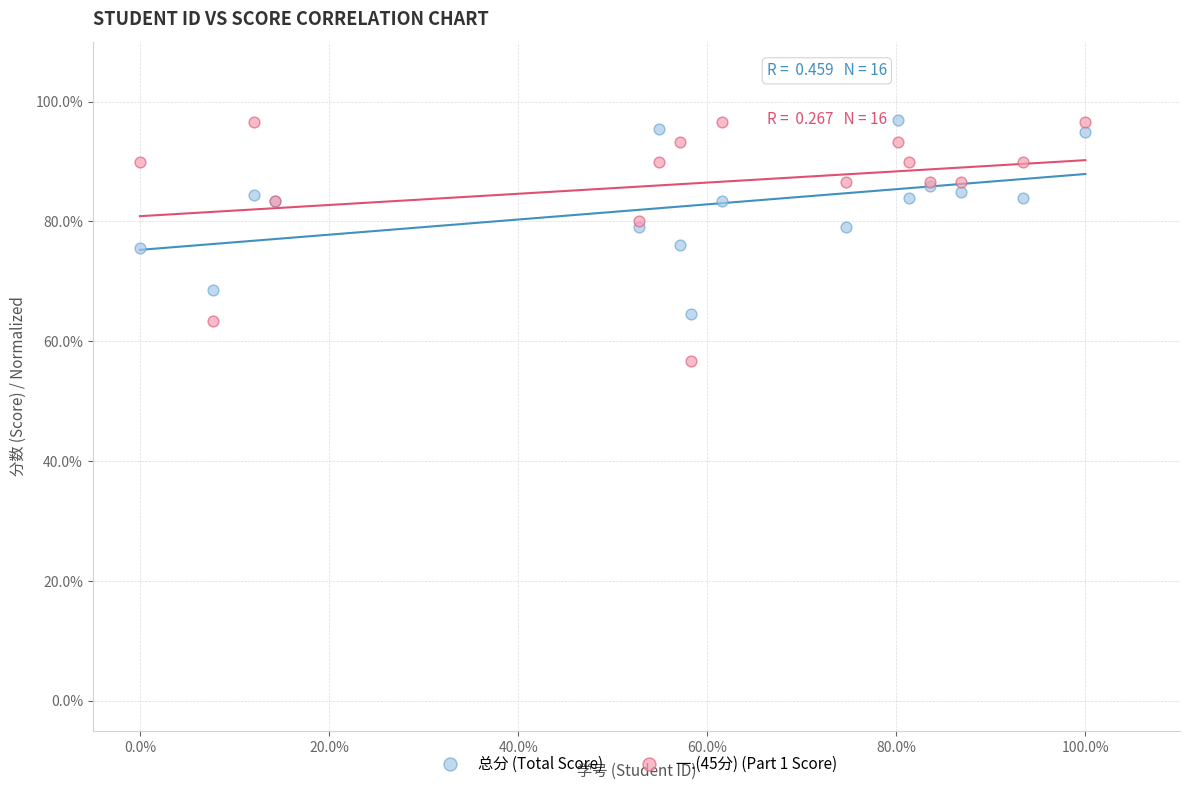

Which series has the largest Y range (max minus min)?

一.(45分) (Part 1 Score)